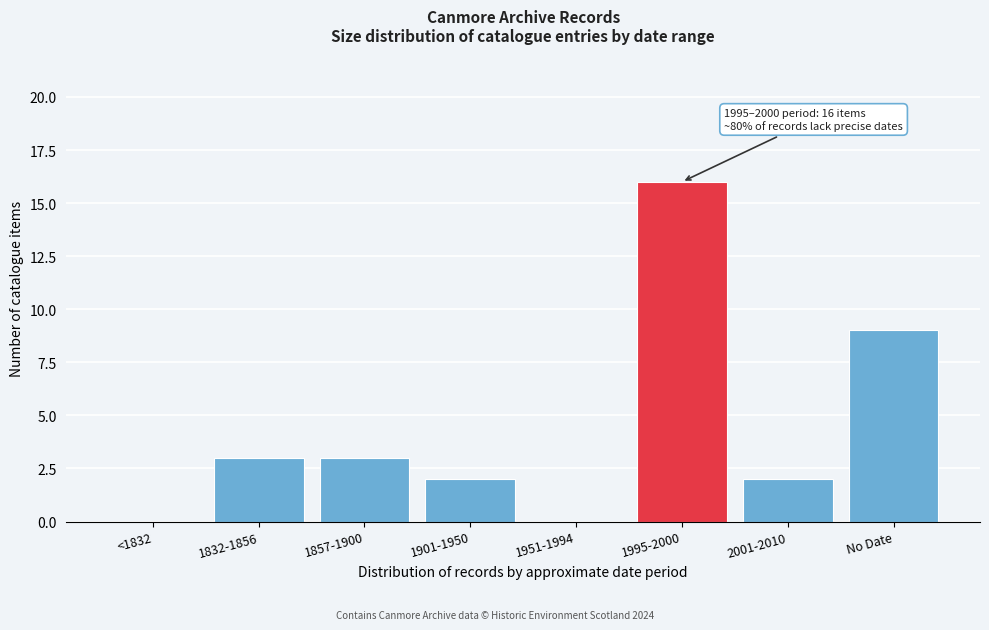

Reading right to left, extract all data points from this chart.

No Date=9	2001-2010=2	1995-2000=16	1951-1994=0	1901-1950=2	1857-1900=3	1832-1856=3	<1832=0